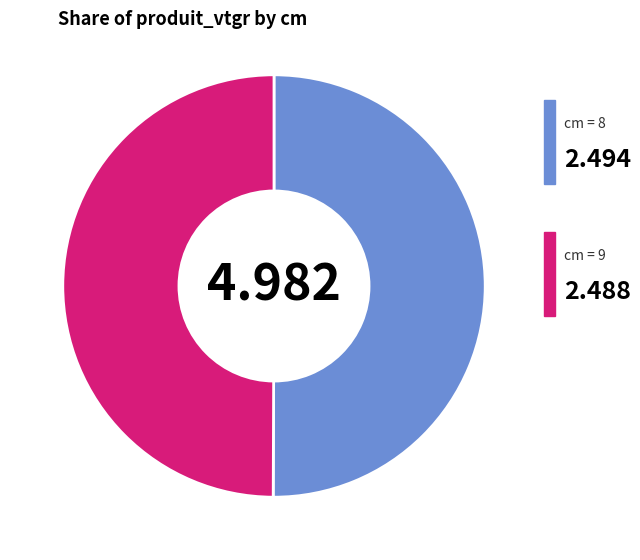

How many segments does this pie chart have?

2